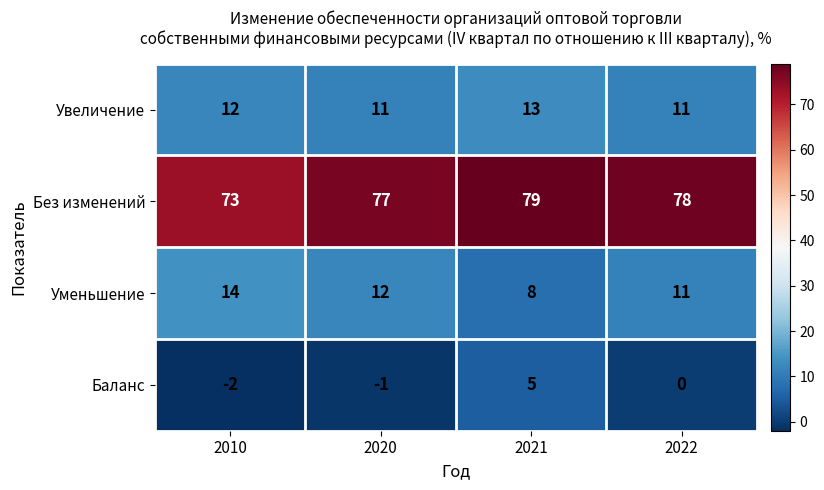

Rank the series at 2010 from lowest to highest value.

Баланс, Увеличение, Уменьшение, Без изменений